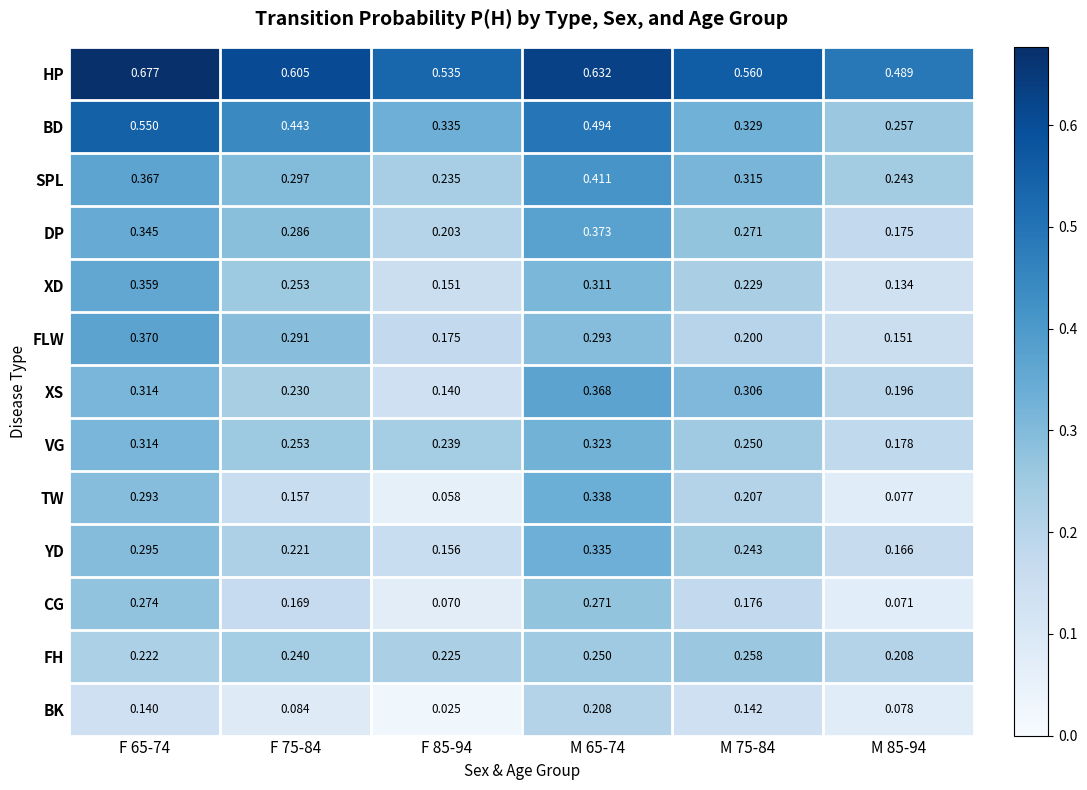

Which series has the largest total across all categories?

HP